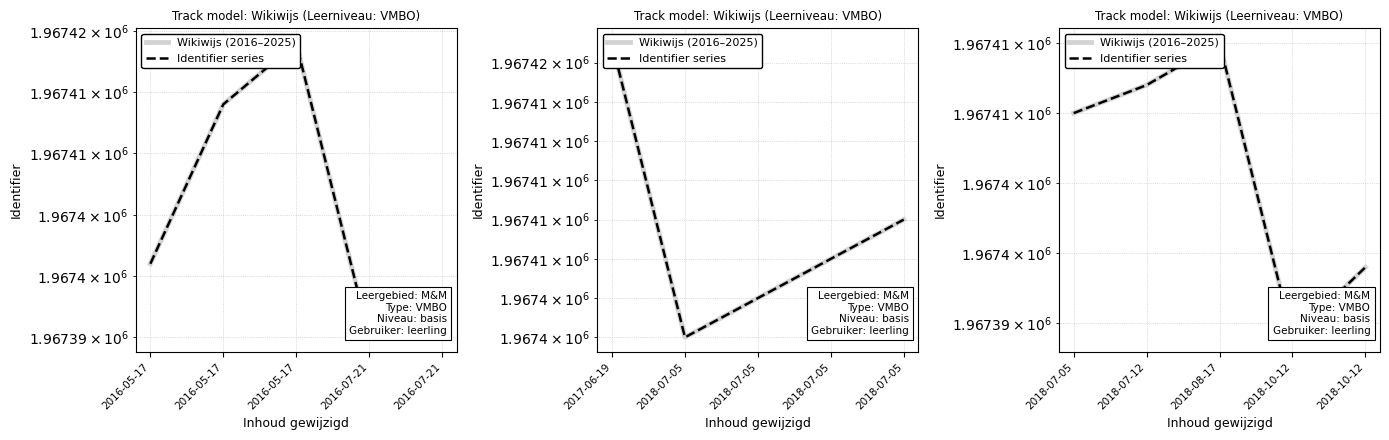

True or false: Identifier series has a value of 419843 at 2018-10-12.

False